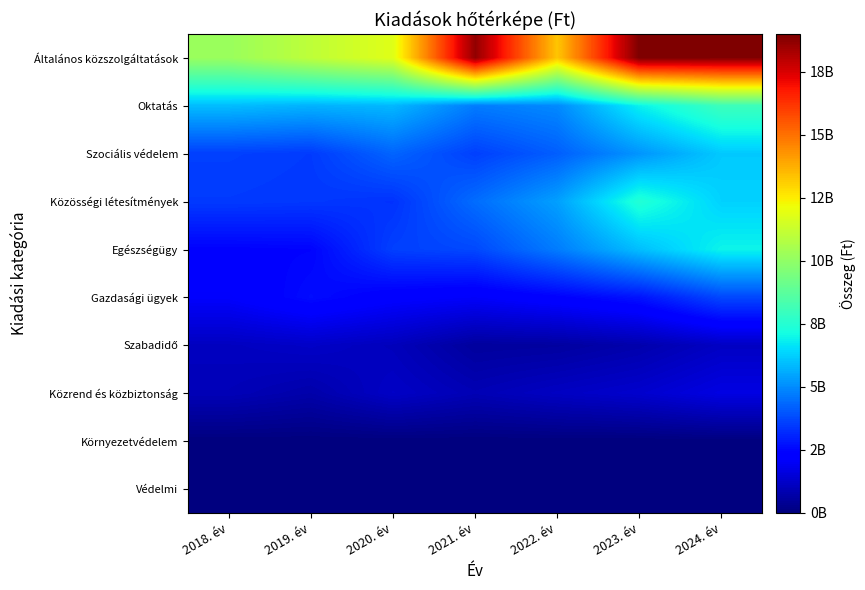

Count the number of data series in this chart.

10